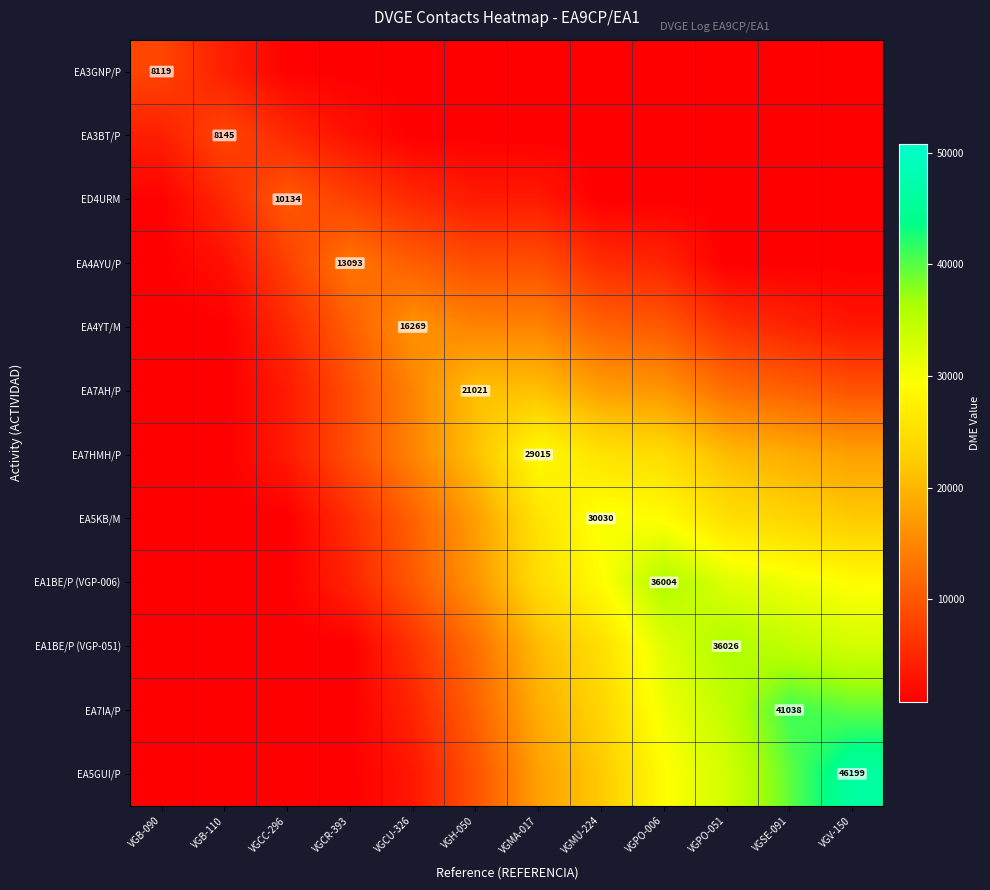

What is the maximum value shown in the chart?

46199.0